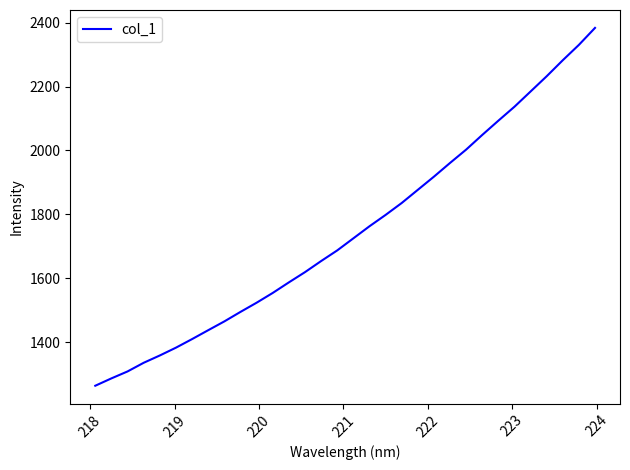

What is the difference between the maximum and minimum values?

1120.0